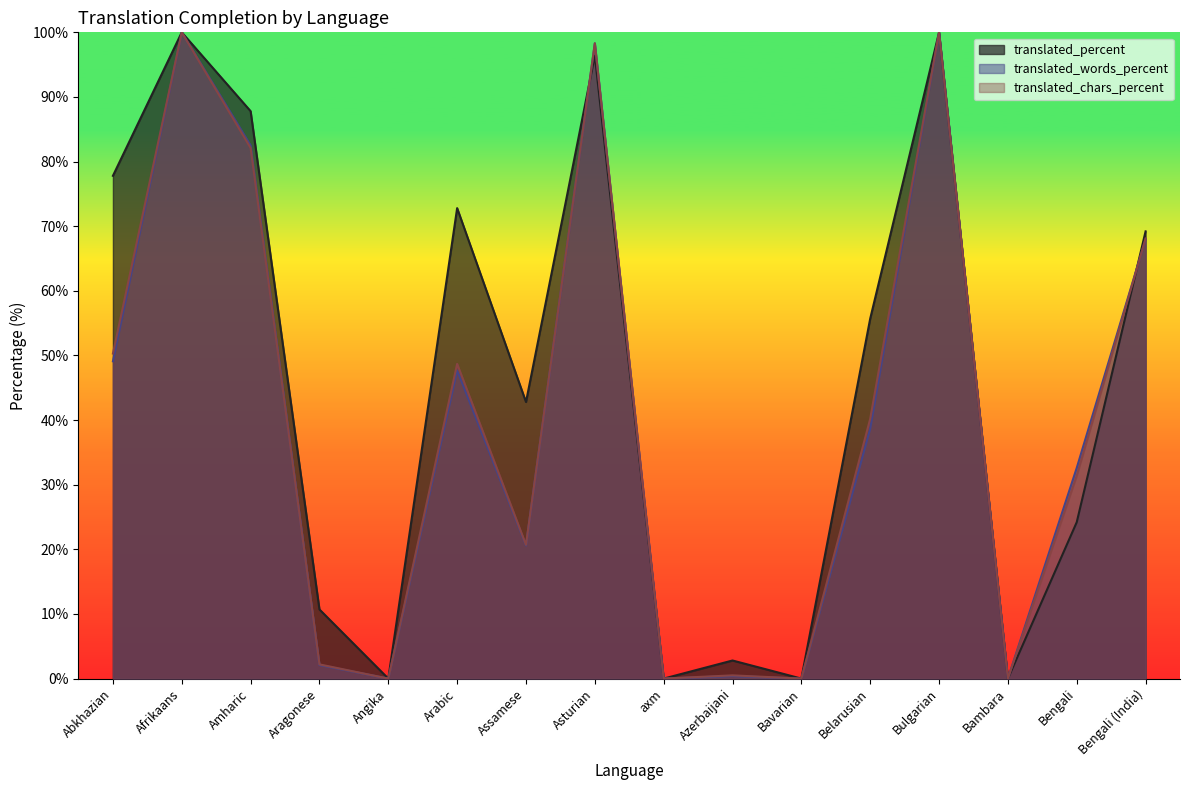

Between Aragonese and Bambara, which series saw the biggest shift?

translated_percent